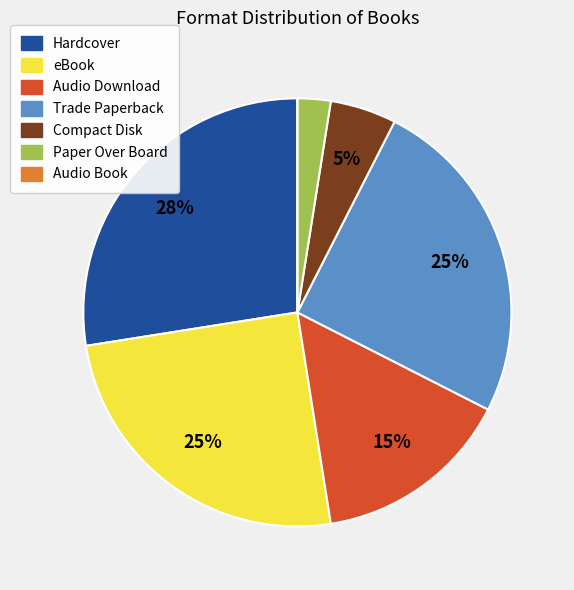

To the nearest percent, what is the difference between the largest and smallest slice percentages?

27%